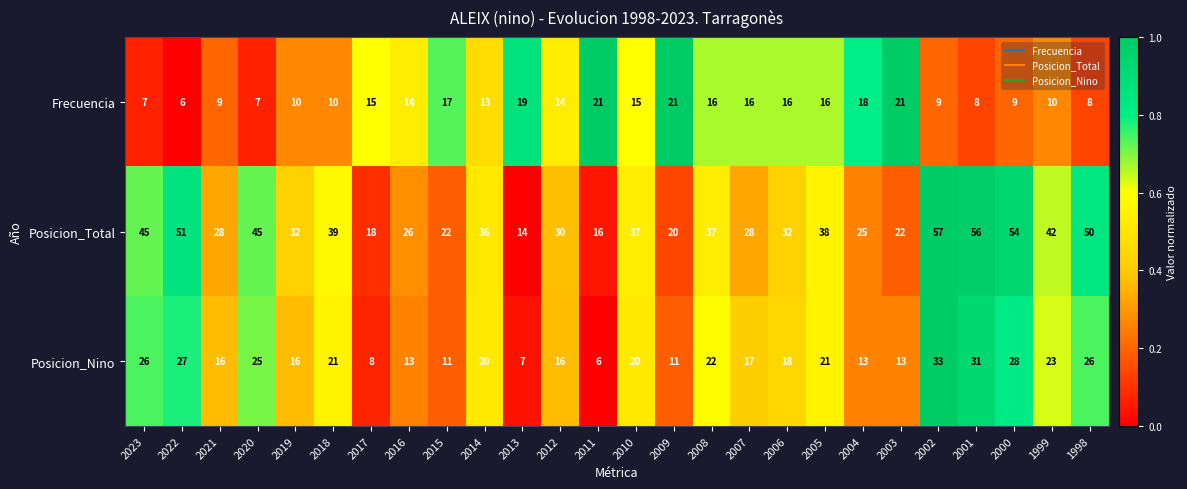

The value of Posicion_Total at 2009 is 8. True or false?

False